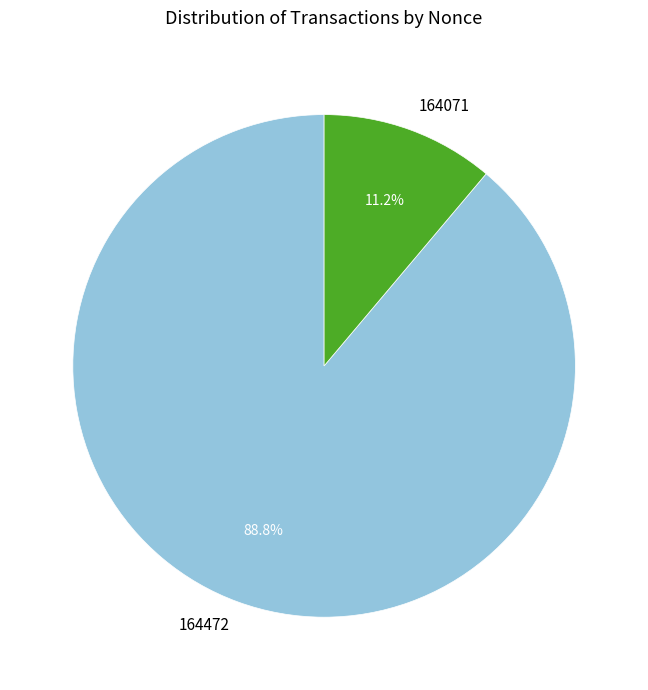

What is the largest slice in the pie chart?

164472